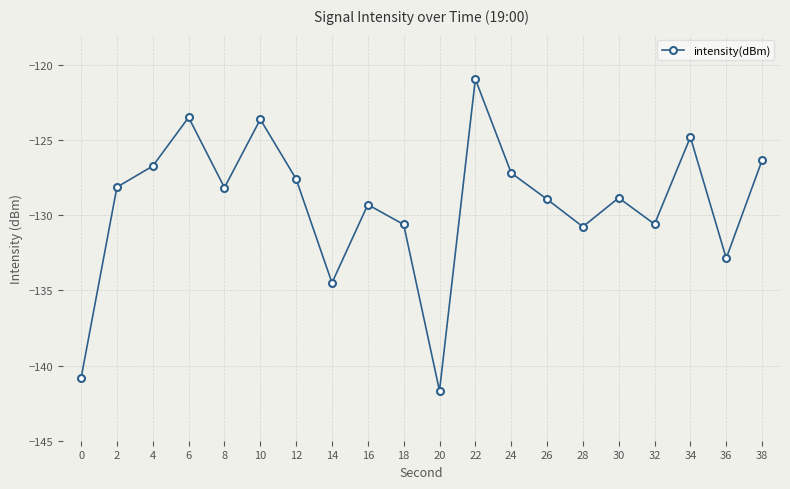

How many lines are shown in the chart?

1